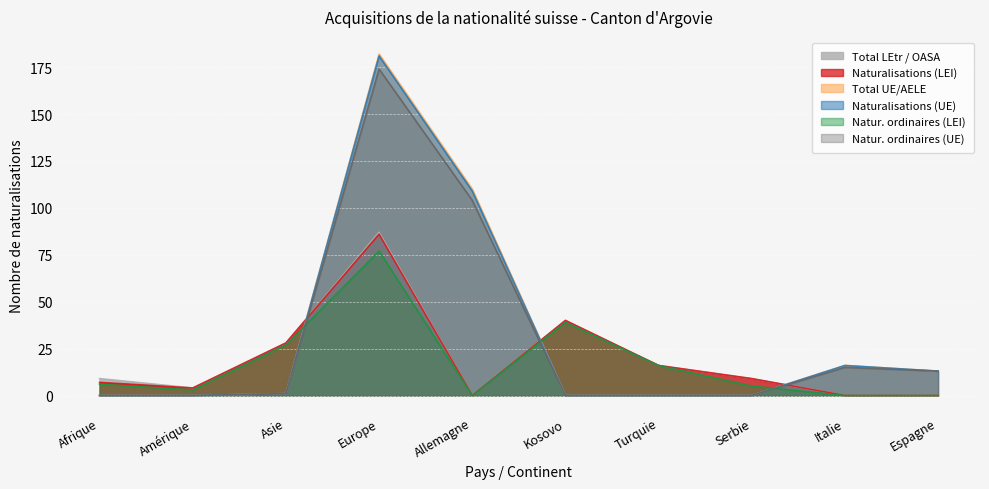

True or false: Natur. ordinaires (LEI) and Total LEtr / OASA cross at least once.

False